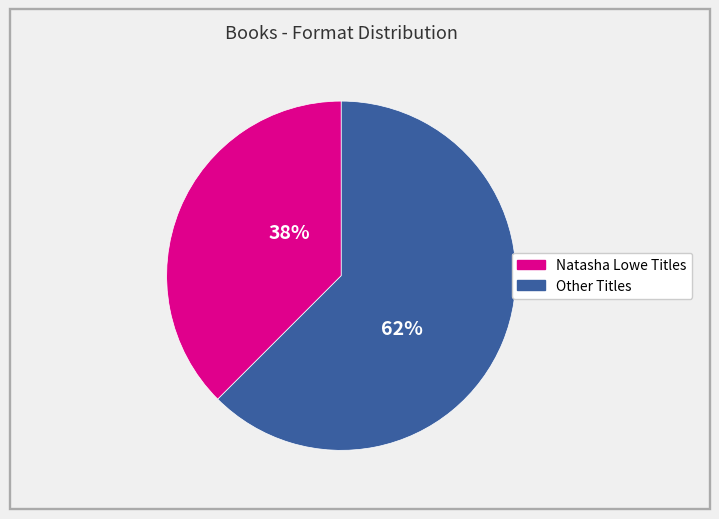

Rank the categories by value from lowest to highest.

Natasha Lowe Titles, Other Titles